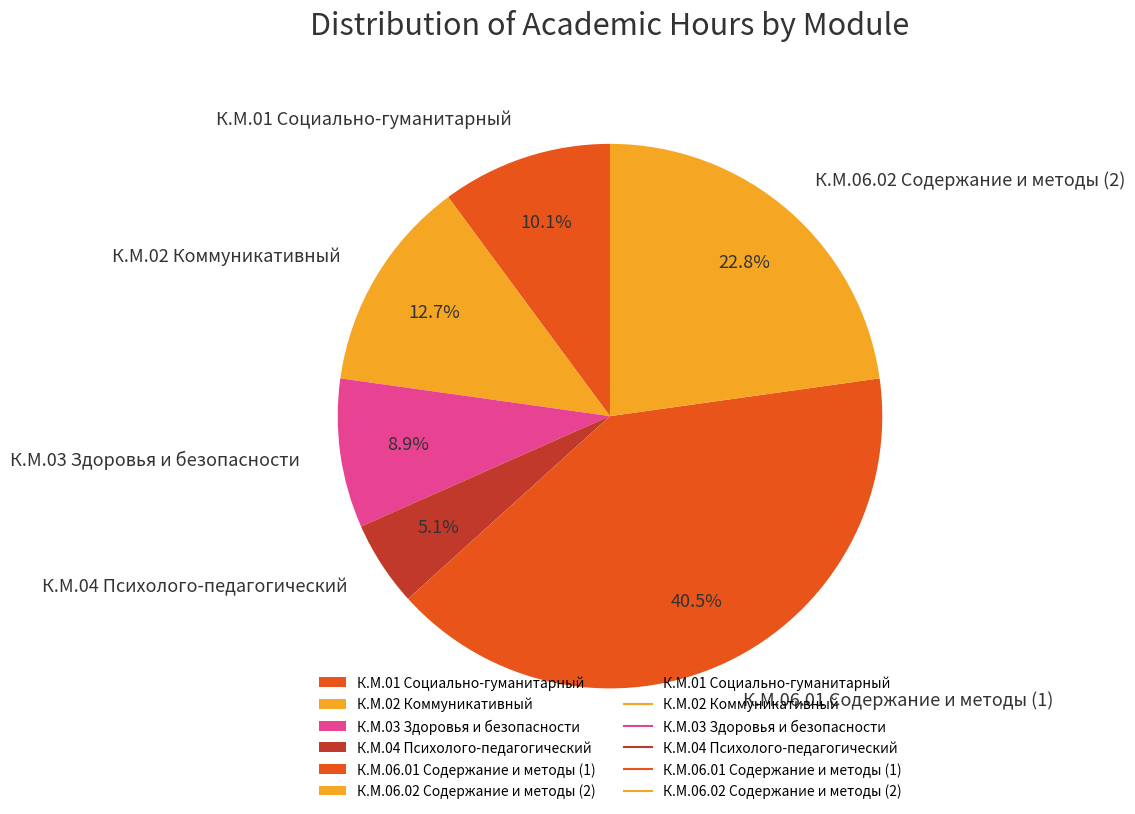

Combined, what portion of the pie is К.М.04 Психолого-педагогический and К.М.01 Социально-гуманитарный?

15.2%